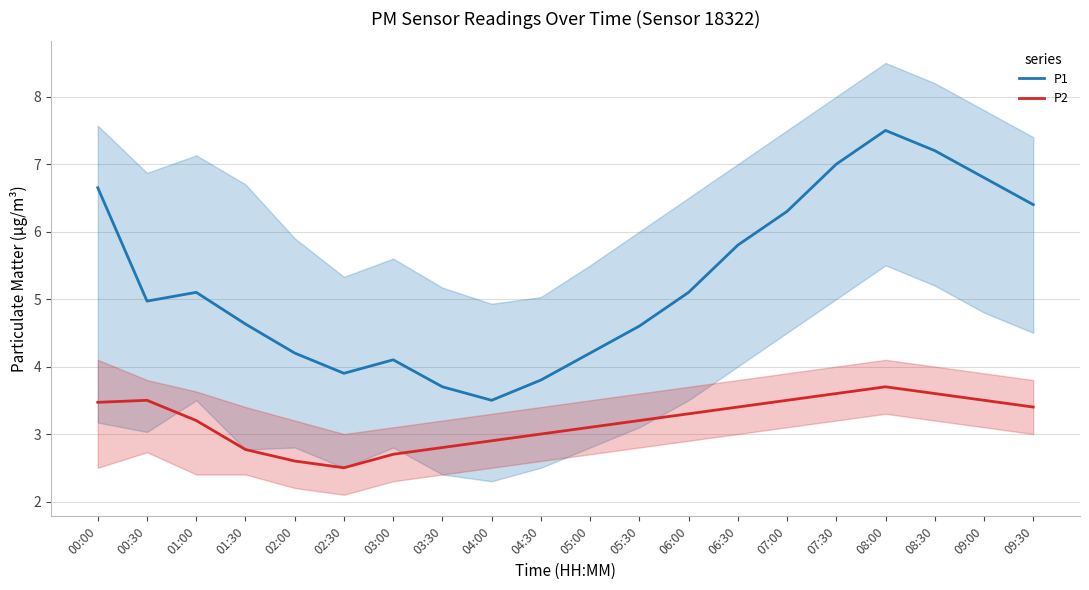

How many lines are shown in the chart?

2